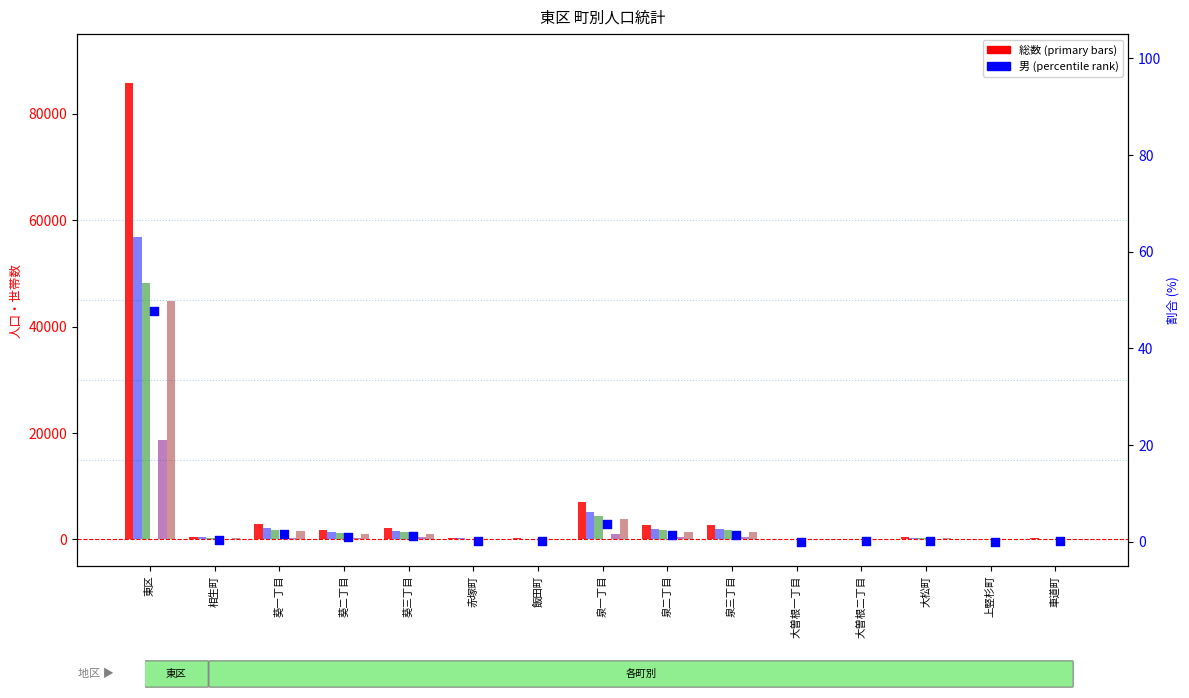

At how many categories does at least one series exceed 18025?

1